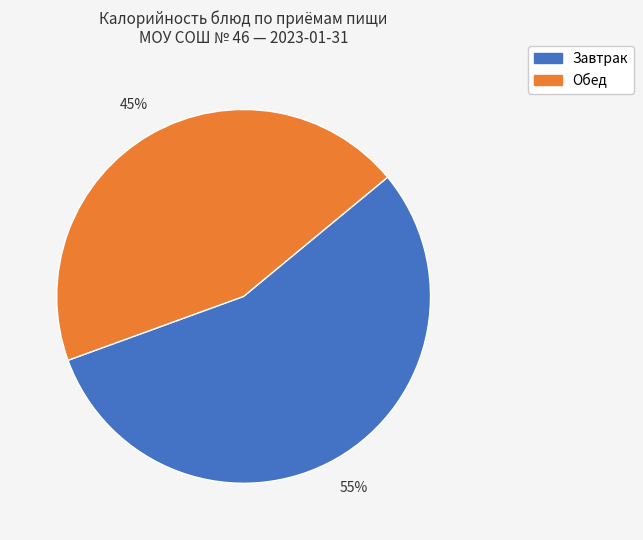

Does any single category account for the majority?

Yes